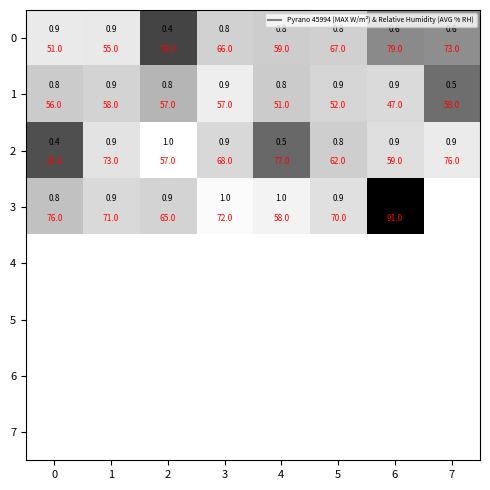

The 3 series shows 187.8 at 6. True or false?

False